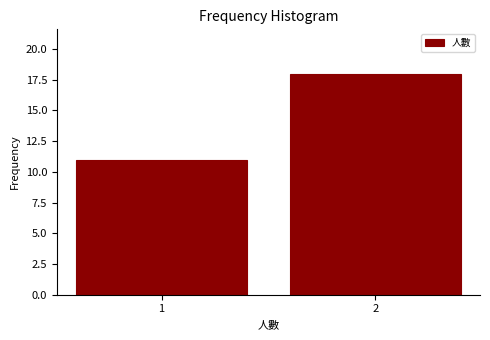

Reading left to right, what are all the values shown in this chart?

11	18